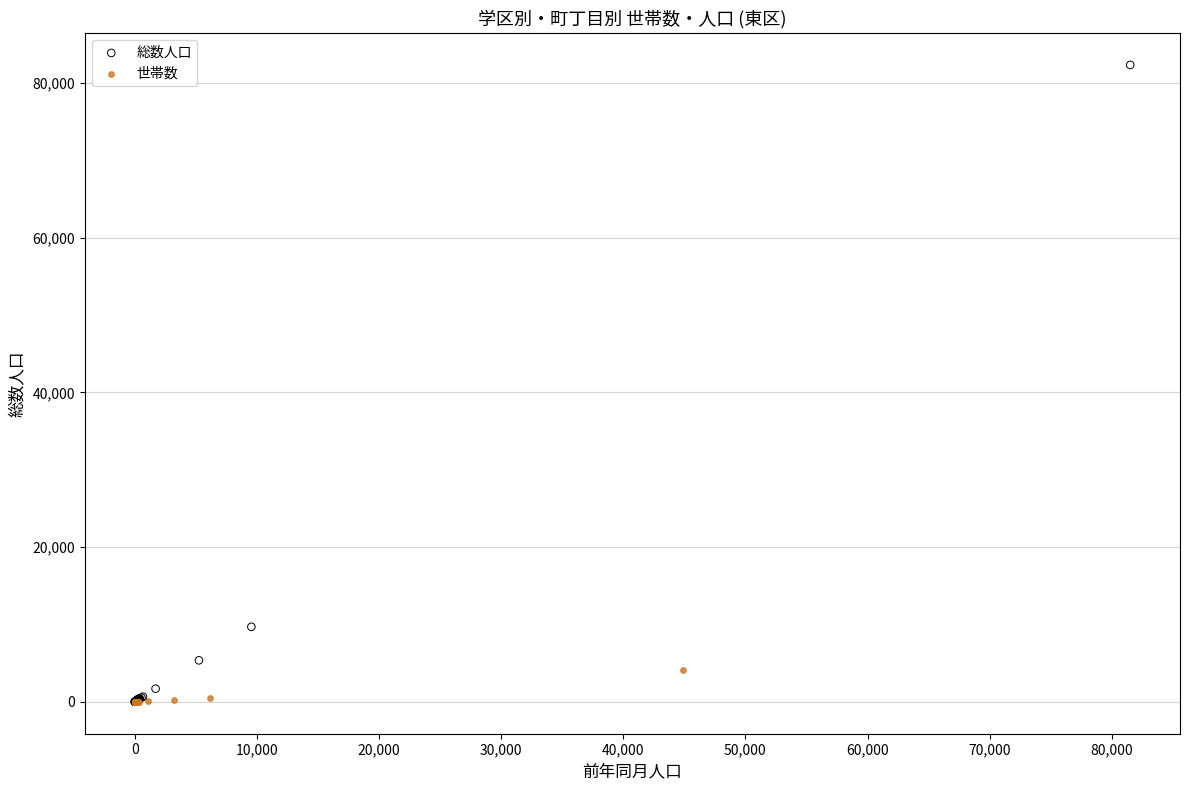

Which series has the largest Y range (max minus min)?

総数人口